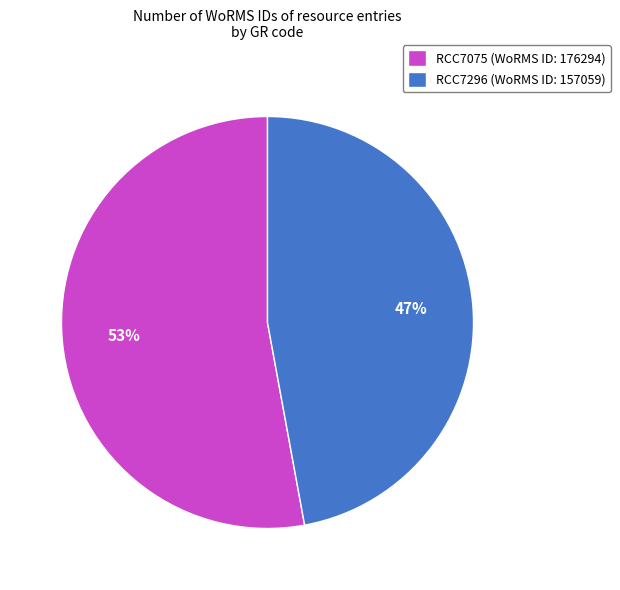

Count the number of slices in the pie.

2